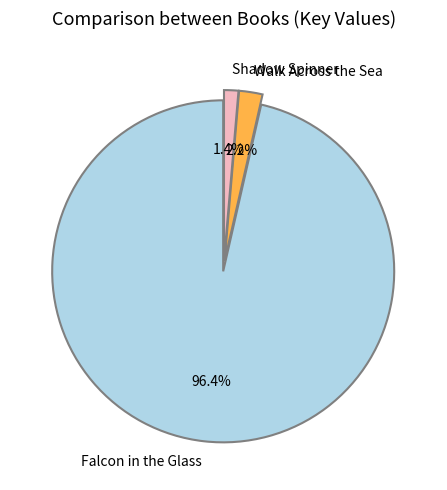

To the nearest percent, what is the average slice percentage?

33%